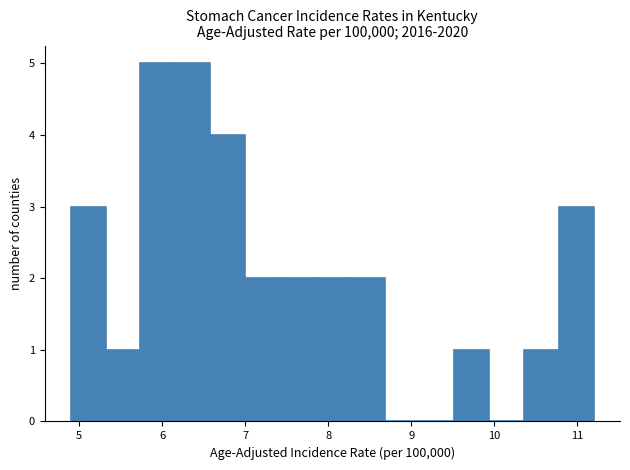

How tall is the bar that spans 8.26 to 8.68 on the x-axis? Neither the bar edges nor the heights are printed on the chart, so give them approximately, as read against the axes.

2